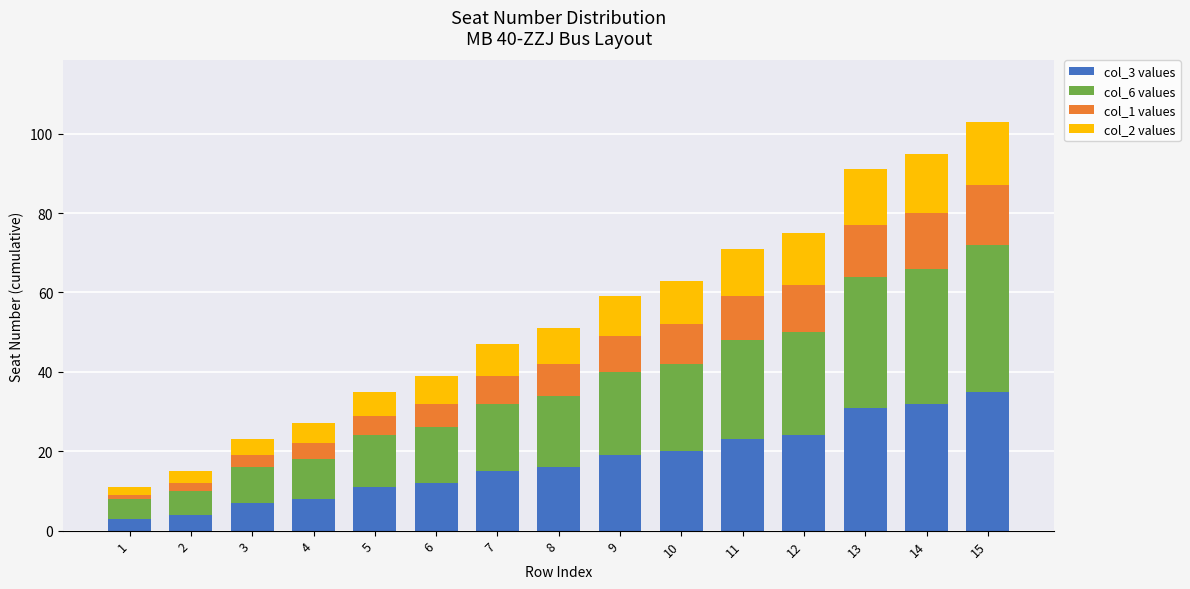

Does the chart contain any negative values?

No